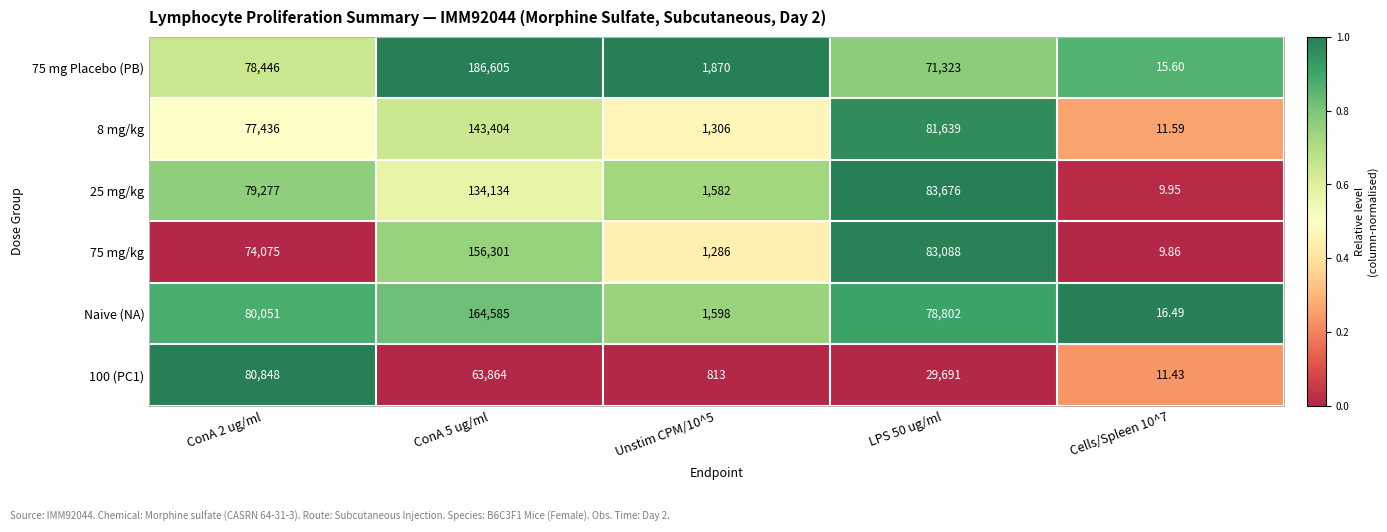

Is the value of 75 mg Placebo (PB) at ConA 2 ug/ml greater than the value of 75 mg/kg at ConA 5 ug/ml?

No